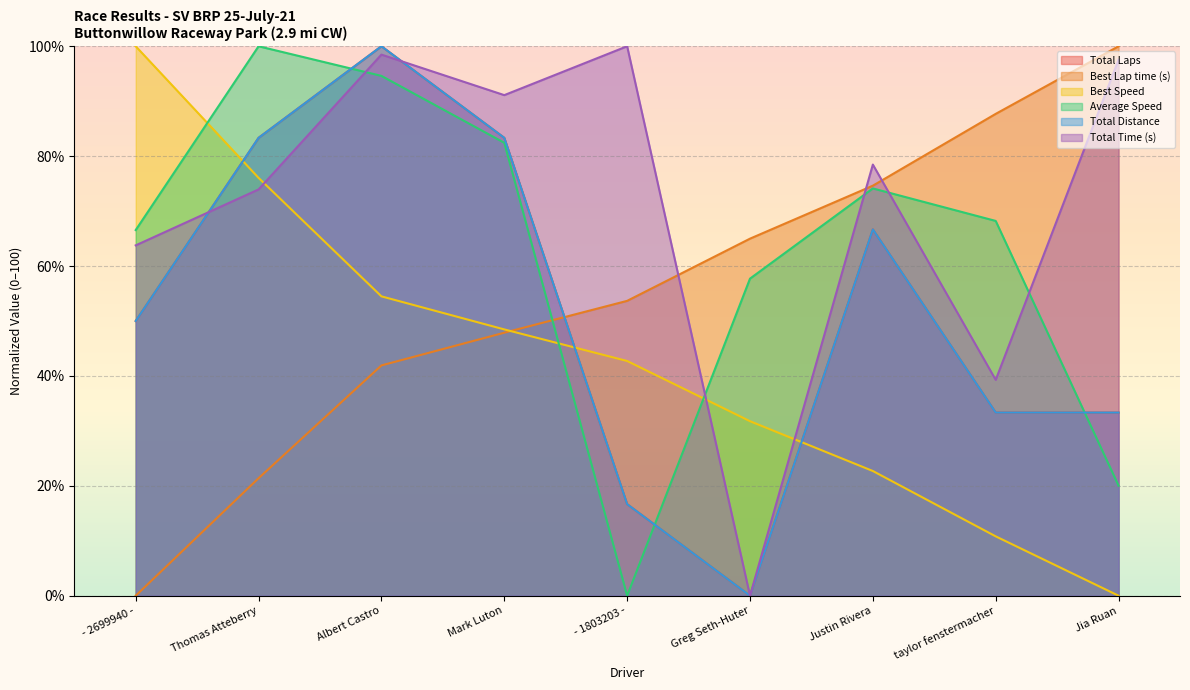

Does the chart display data point markers on the line(s)?

No